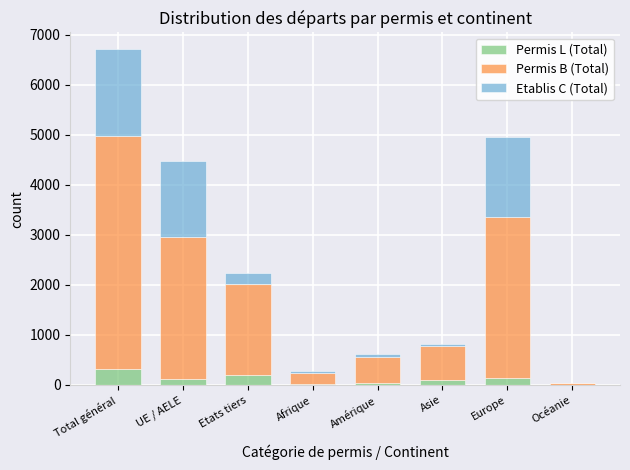

The value of Permis L (Total) at Etats tiers is 198. True or false?

True